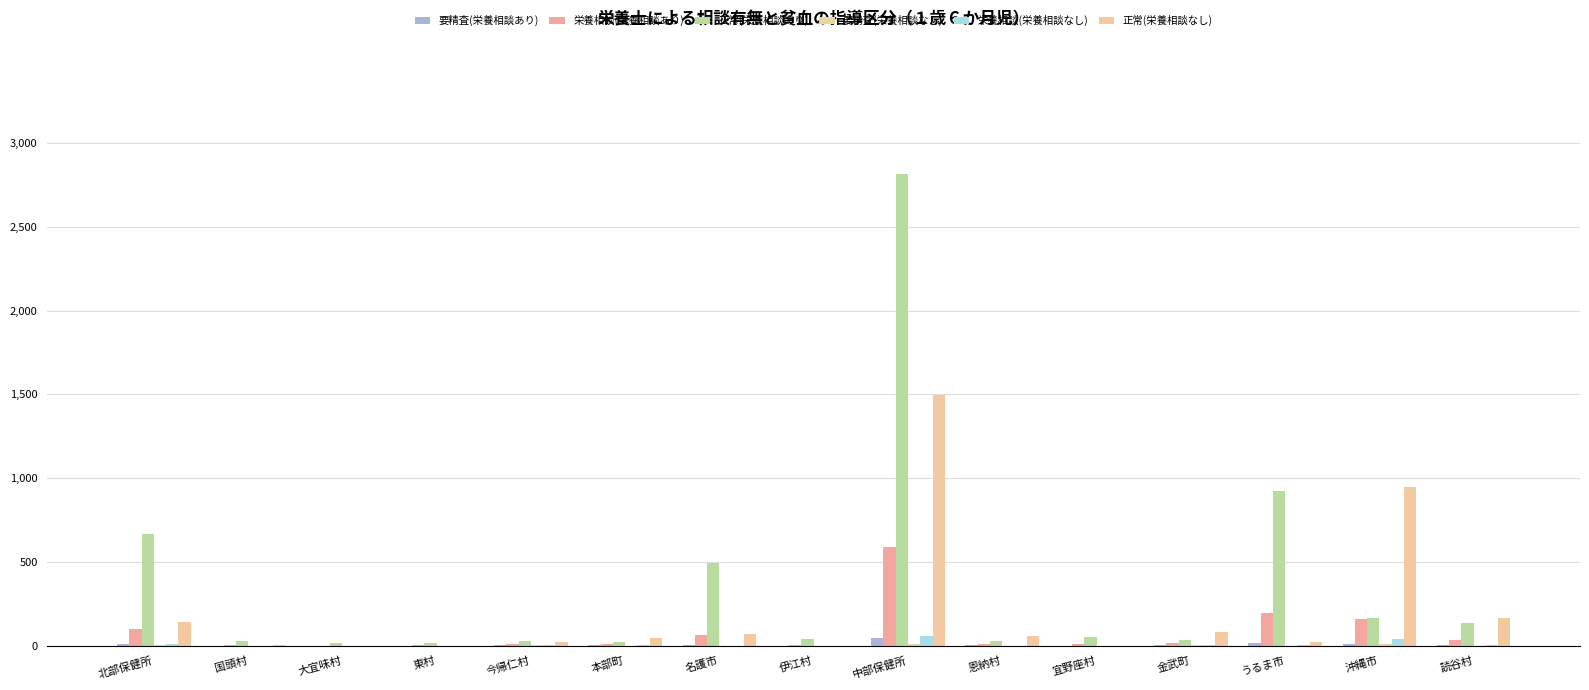

At which label is 正常(栄養相談あり) closest to 1414?

うるま市